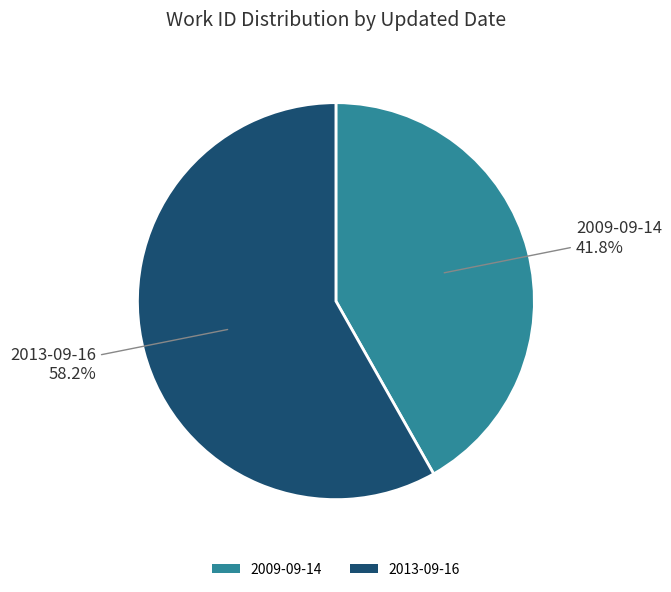

What portion of the pie excludes 2009-09-14?

58.2%